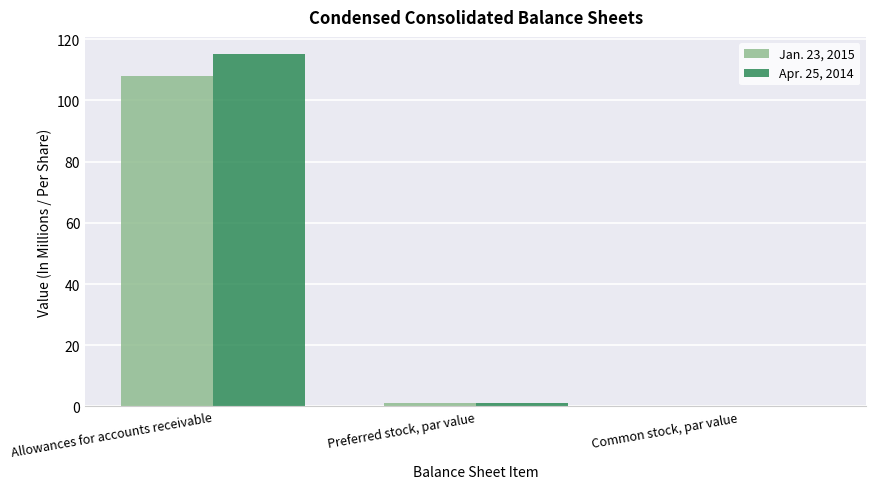

The value of Jan. 23, 2015 at Allowances for accounts receivable is 108.0. True or false?

True